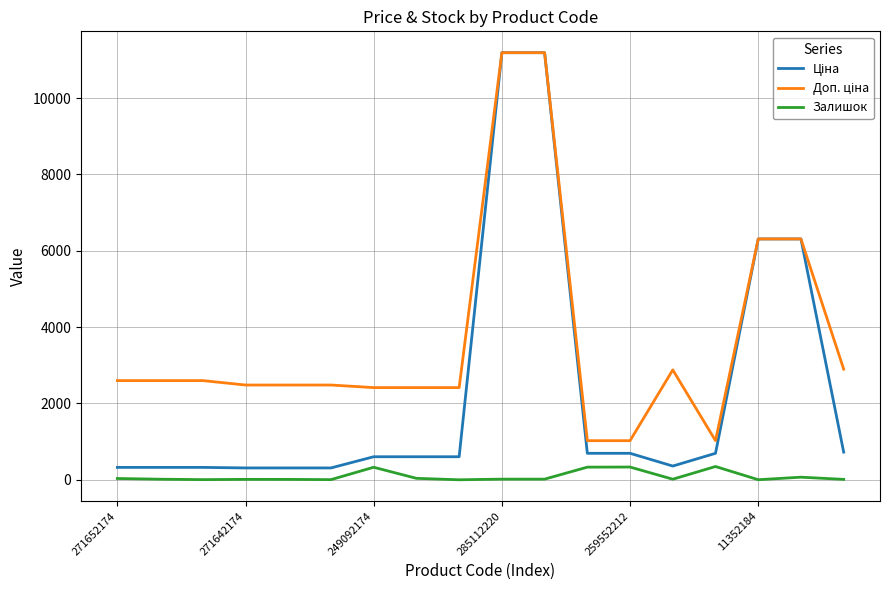

What is the maximum value shown in the chart?

11188.2